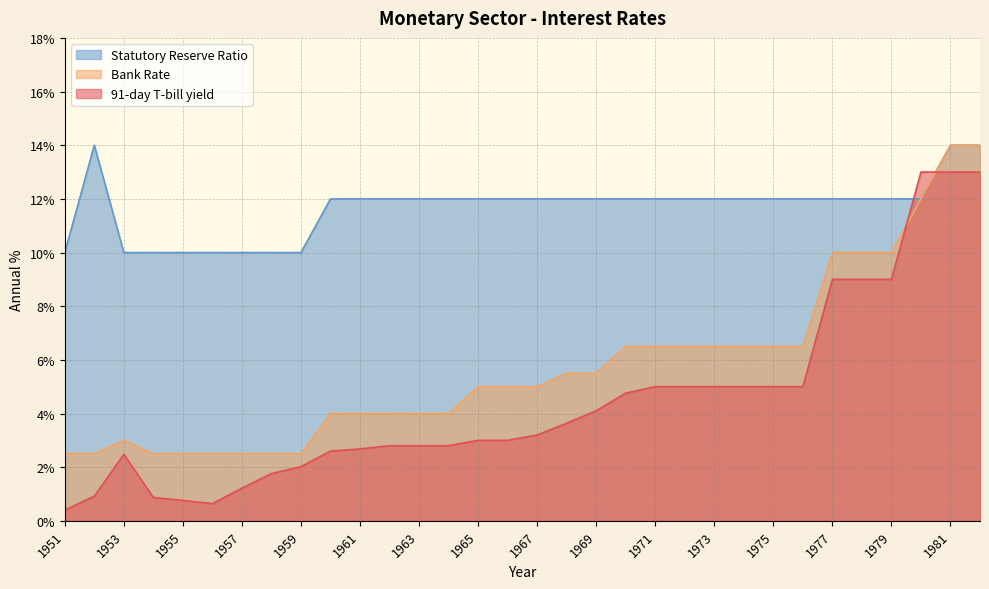

What are all the series names shown in the legend?

Statutory Reserve Ratio, Bank Rate, 91-day T-bill yield